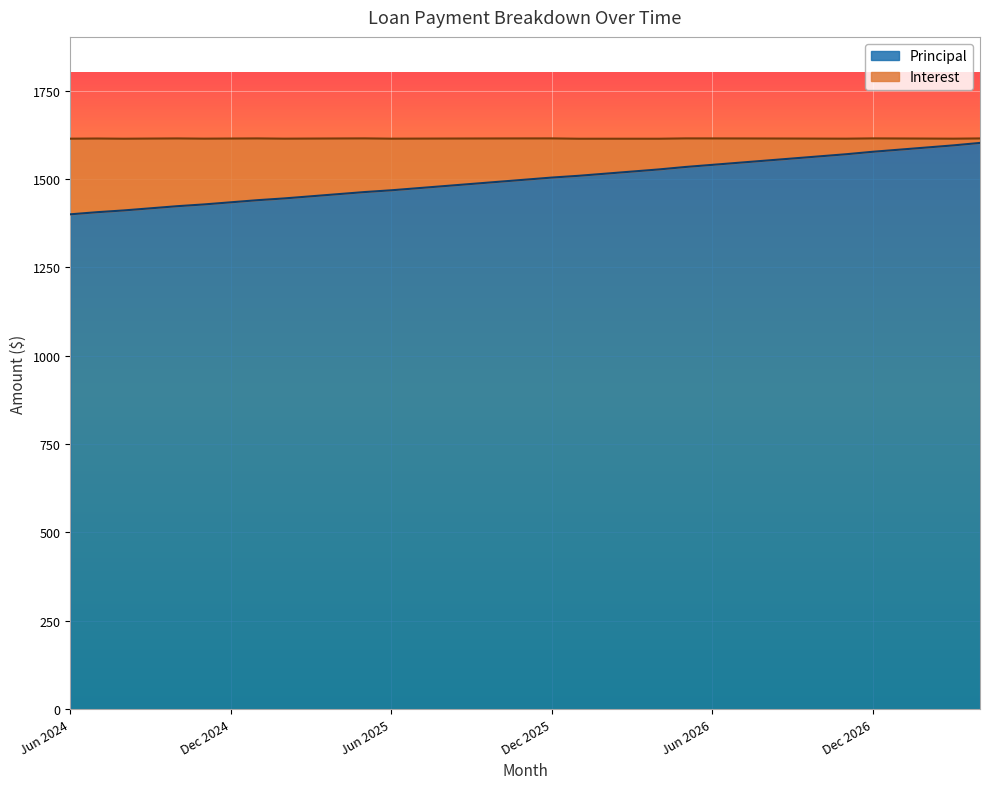

Does the chart display data point markers on the line(s)?

No